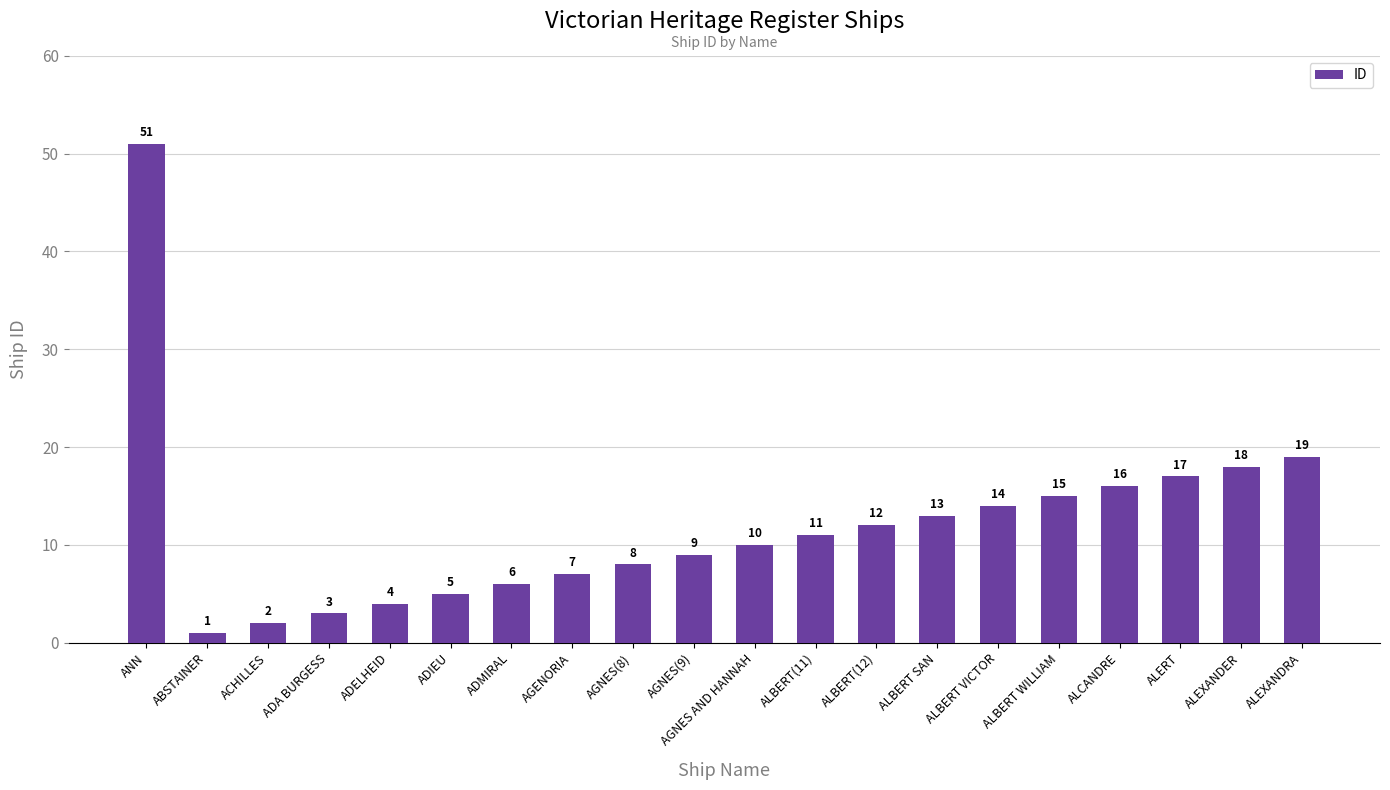

Is it true that the value at ALBERT VICTOR is 20?

False